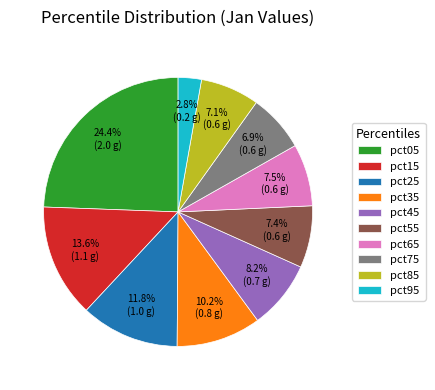

How many slices are in this pie chart?

10